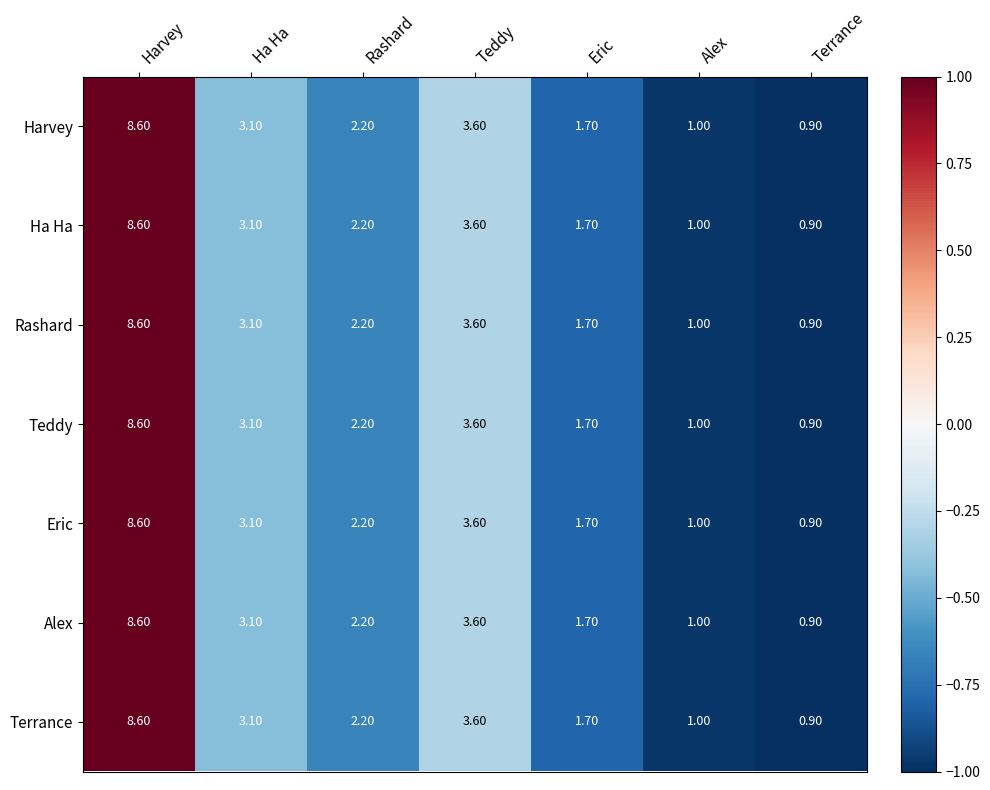

What is the difference between the second highest and minimum values in the Alex series?

2.7